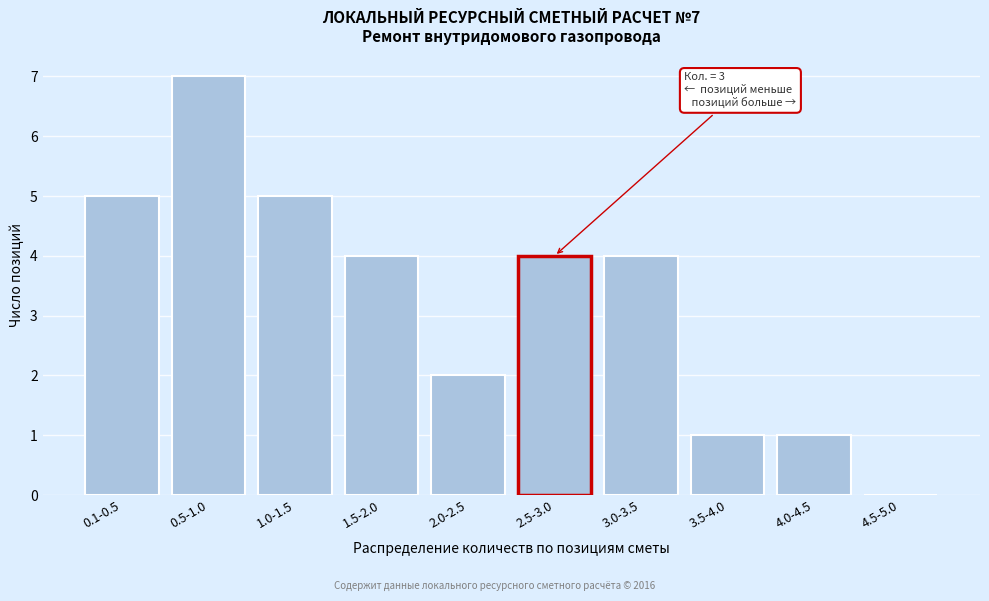

Reading left to right, list all the values displayed in this chart.

0.1-0.5=5	0.5-1.0=7	1.0-1.5=5	1.5-2.0=4	2.0-2.5=2	2.5-3.0=4	3.0-3.5=4	3.5-4.0=1	4.0-4.5=1	4.5-5.0=0